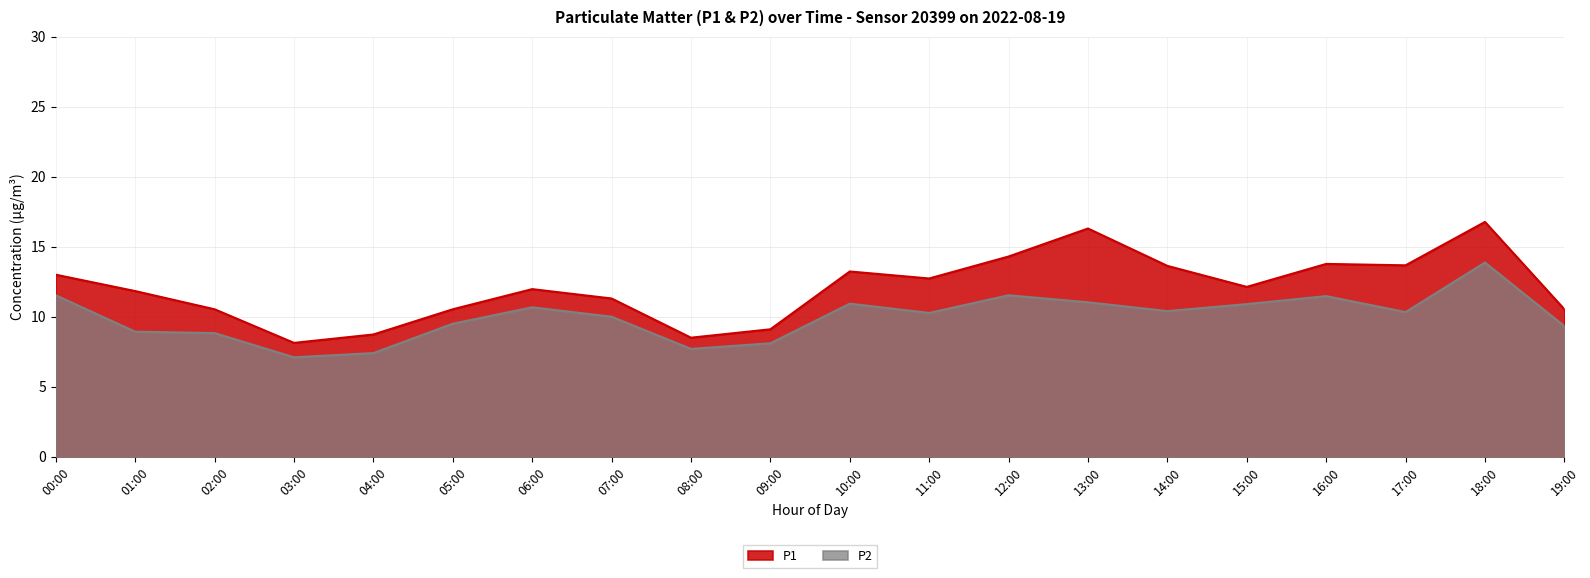

What is the minimum value for P2?

7.1